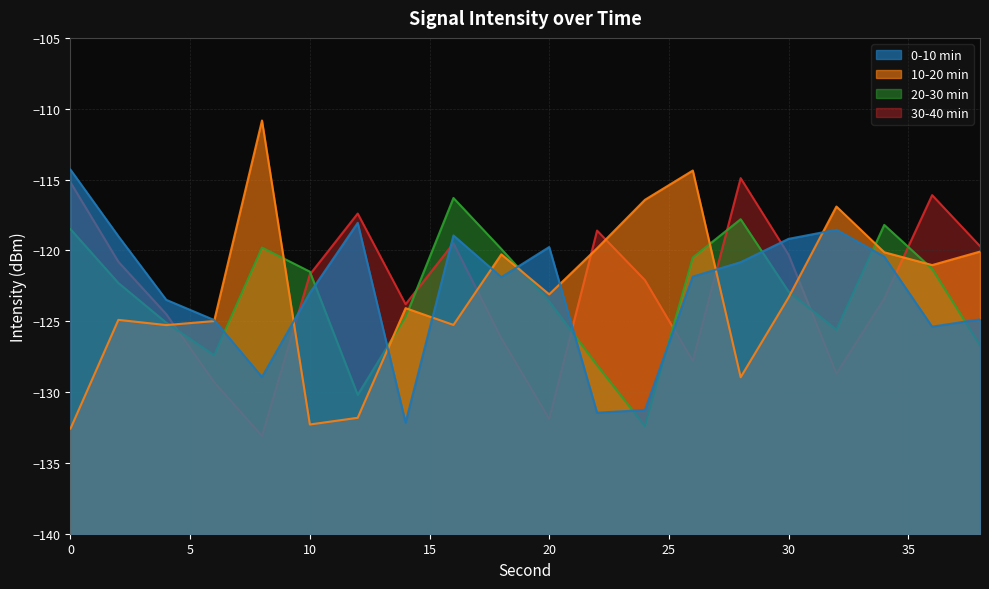

Is the value of 30-40 min at 18 greater than the value of 0-10 min at 34?

No